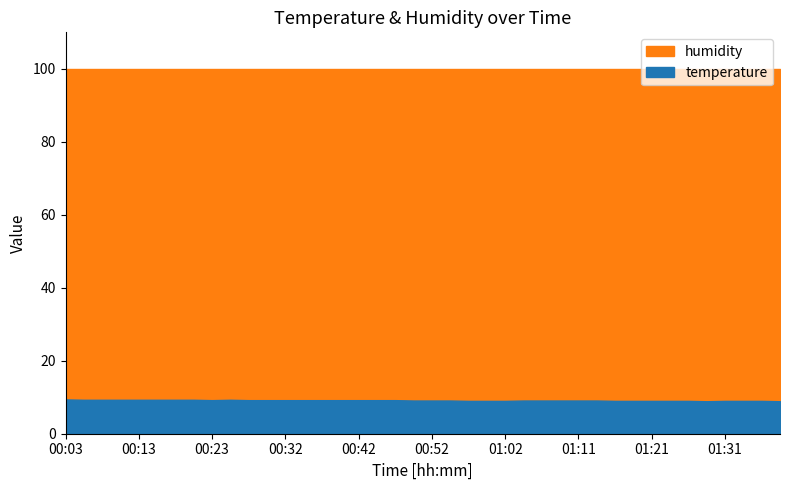

What is the difference between the temperature values at 00:40 and 00:54?

0.1